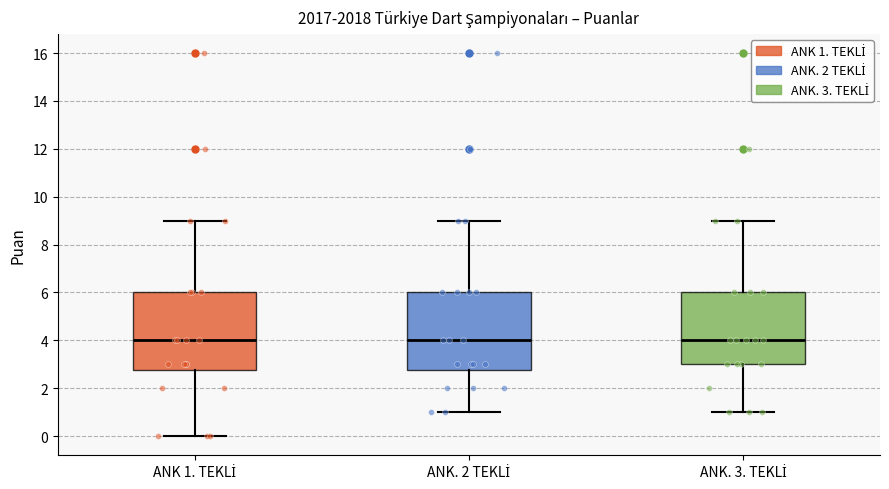

Reading left to right, transcribe this box plot: for each box, give where its median line is, the range the box spans, and where its two whiskers end, as read against the y-axis. The values are not printed on the chart, so give them approximately, as read against the axis.

ANK 1. TEKLİ: median 4.0, box 2.8 to 6.0, whiskers 0.0 to 9.0
ANK. 2 TEKLİ: median 4.0, box 2.8 to 6.0, whiskers 1.0 to 9.0
ANK. 3. TEKLİ: median 4.0, box 3.0 to 6.0, whiskers 1.0 to 9.0